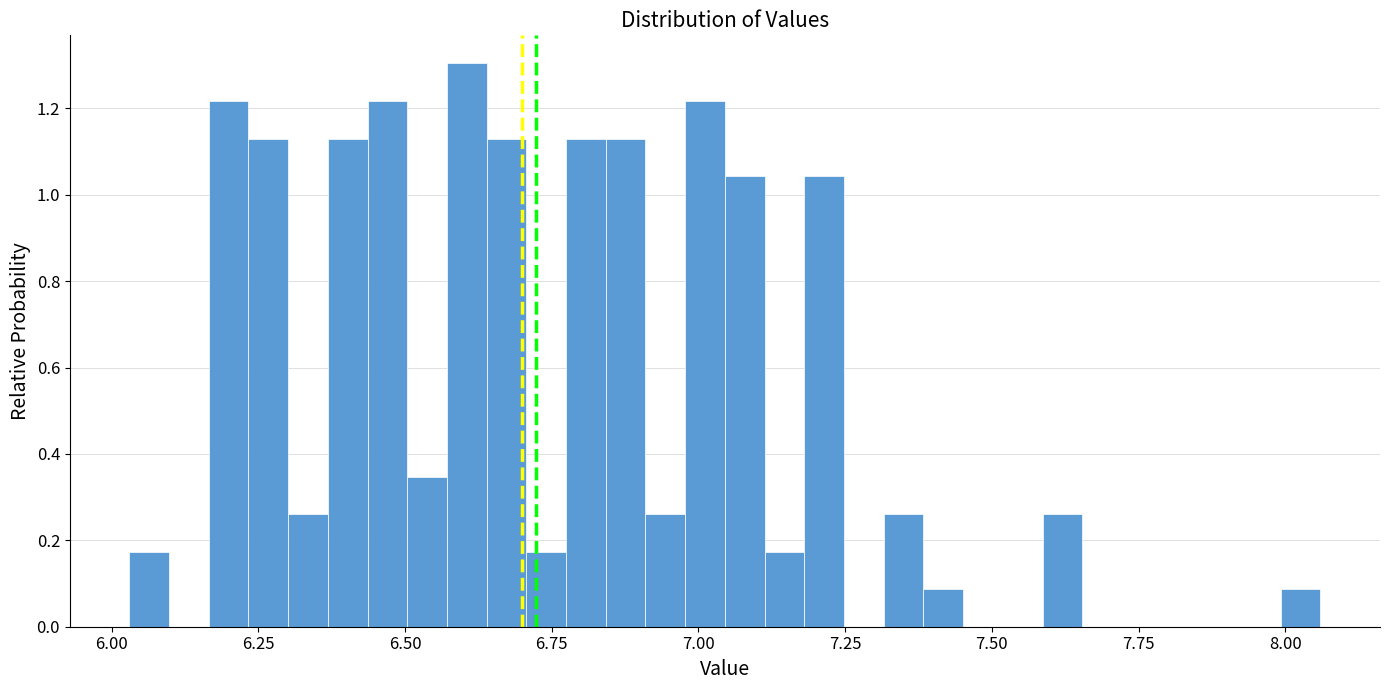

Around what value on the x-axis is the tallest bar? Give the approximate position of its centre, as read against the axis.

6.60